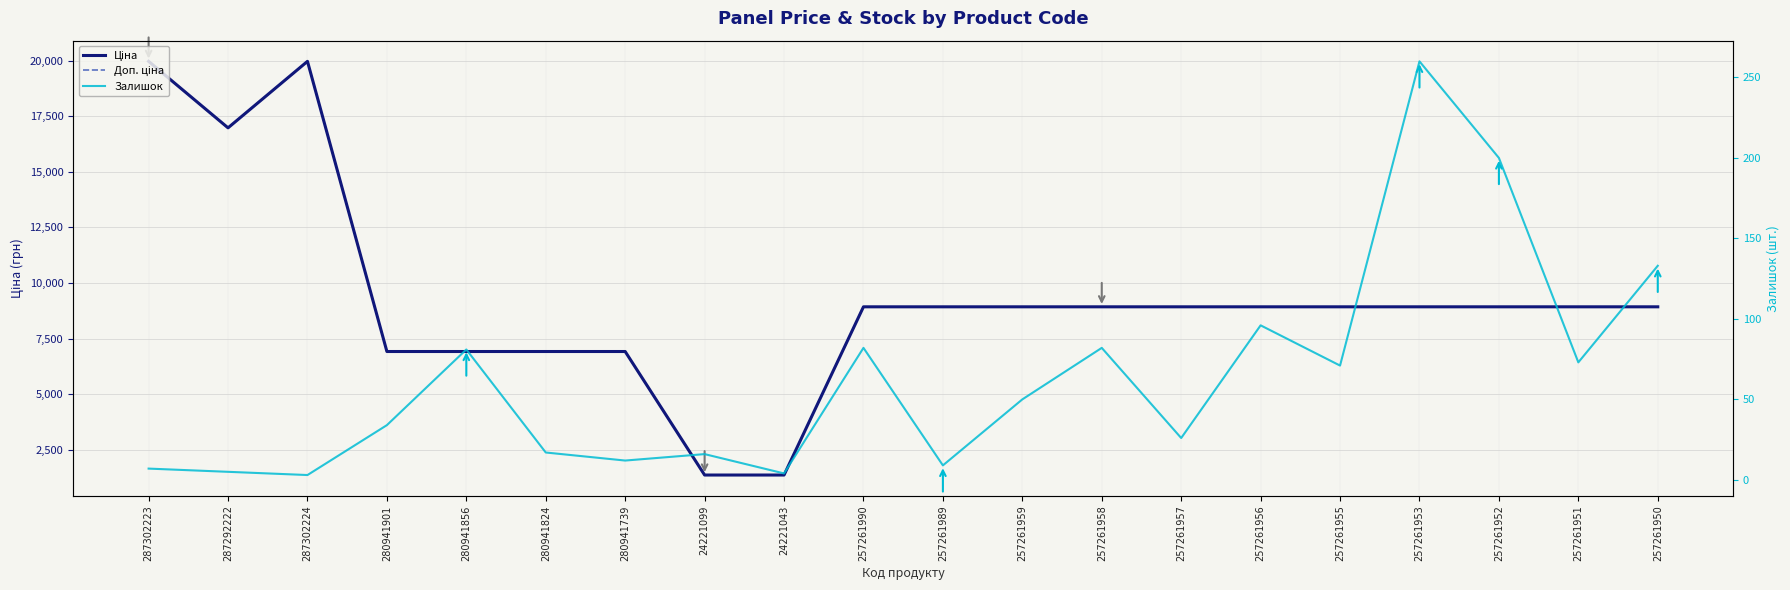

Count the number of categories in the chart.

20